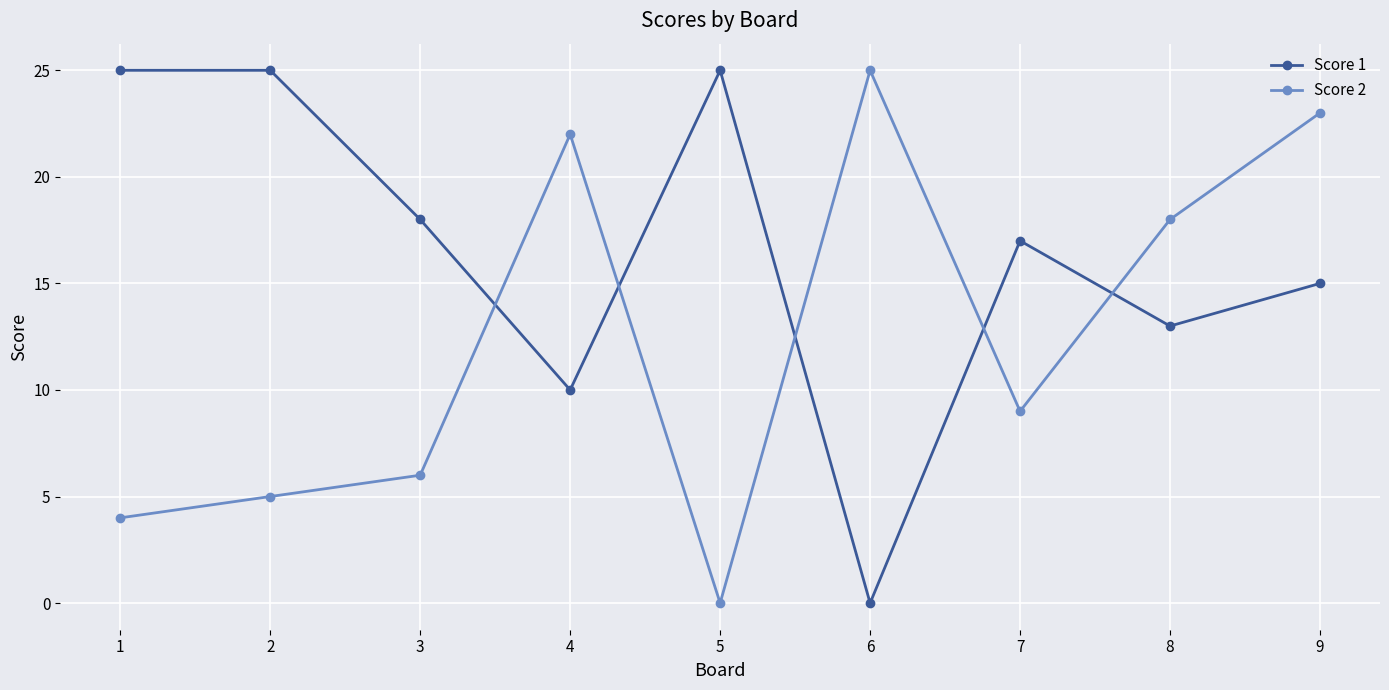

What is the sum of the Score 1 values at 7 and 9?

32